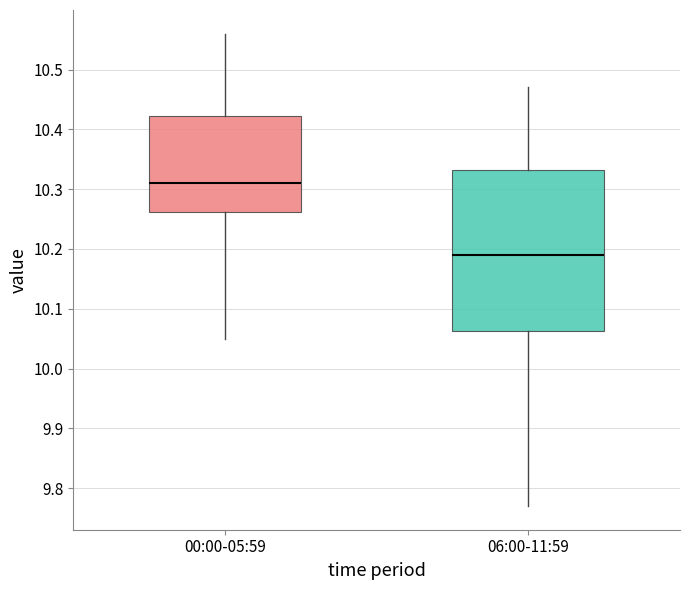

Which box has the lowest median line?

06:00-11:59